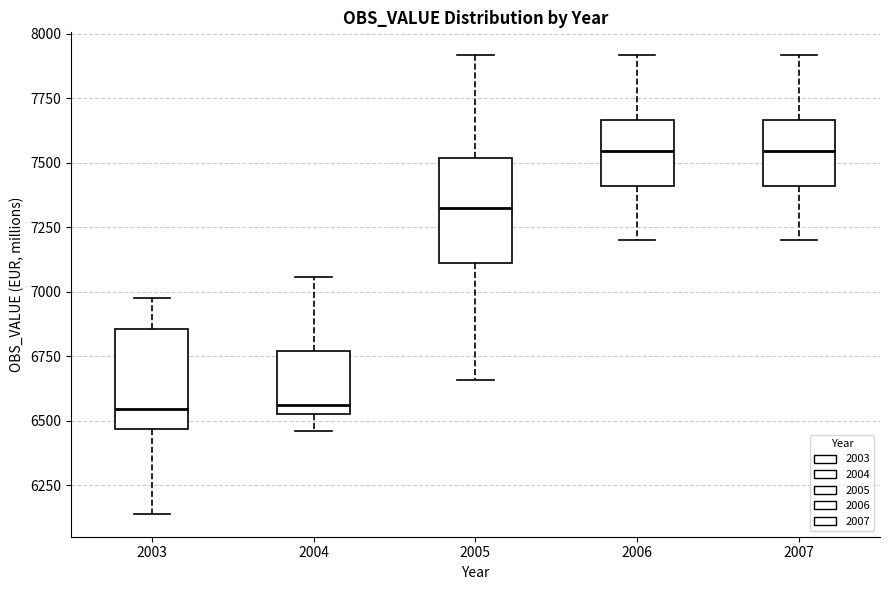

Reading left to right, read every box against the y-axis: the position of its median line, the range the box covers, and the ends of its whiskers. The values are not printed on the chart, so give them approximately, as read against the axis.

2003: median 6550, box 6450 to 6850, whiskers 6150 to 7000
2004: median 6550 (just above the box's lower edge), box 6550 to 6750, whiskers 6450 to 7050
2005: median 7350, box 7100 to 7500, whiskers 6650 to 7900
2006: median 7550, box 7400 to 7650, whiskers 7200 to 7900
2007: median 7550, box 7400 to 7650, whiskers 7200 to 7900